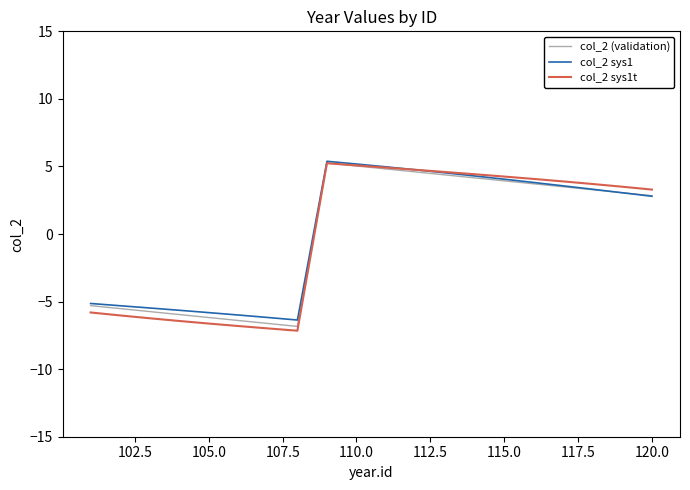

What is the highest value of the col_2 (validation) series?

5.3